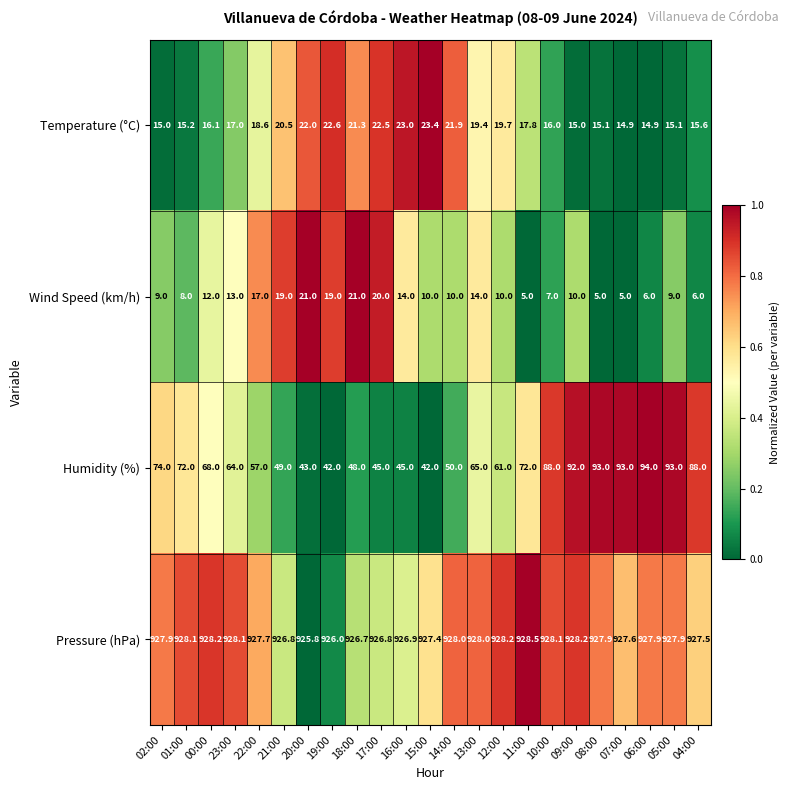

How many distinct data groups are displayed?

4